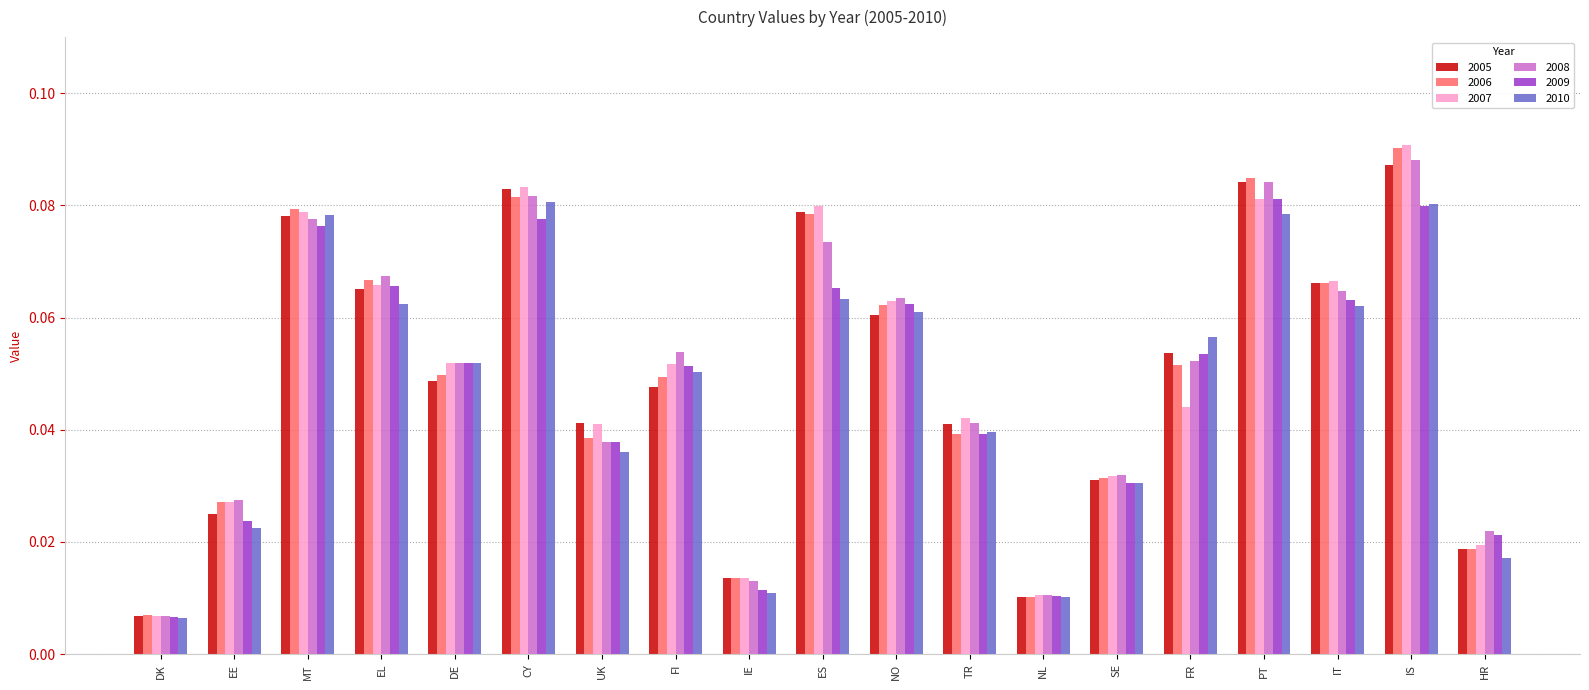

What is the sum of all 2010 values?

0.9